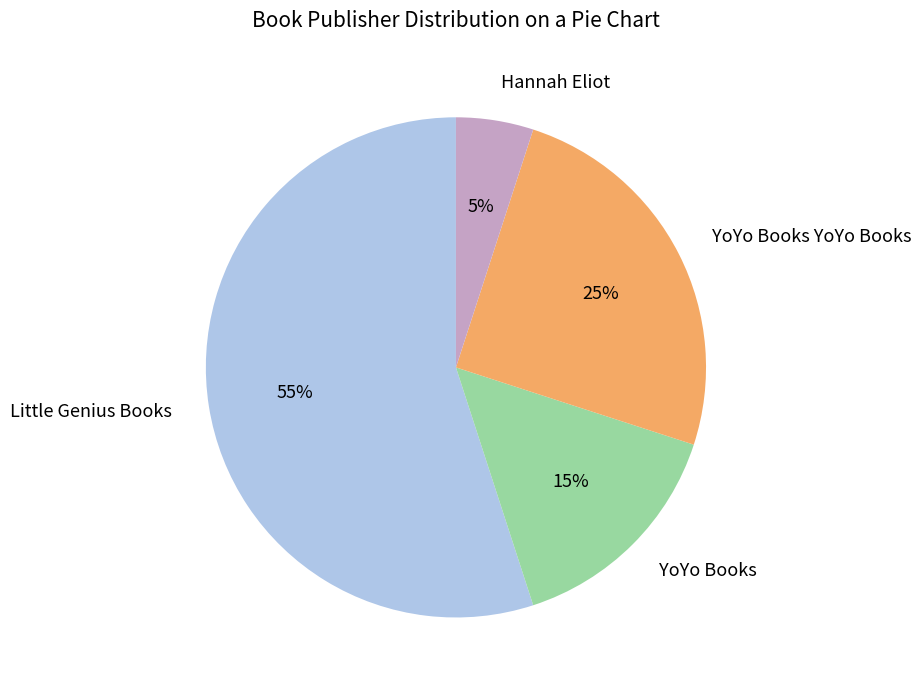

To the nearest percent, what is the difference between the largest and smallest slice percentages?

50%